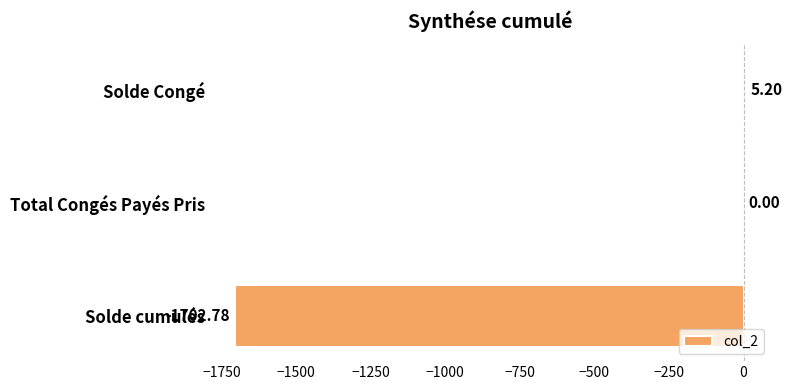

How many series are shown in this chart?

1